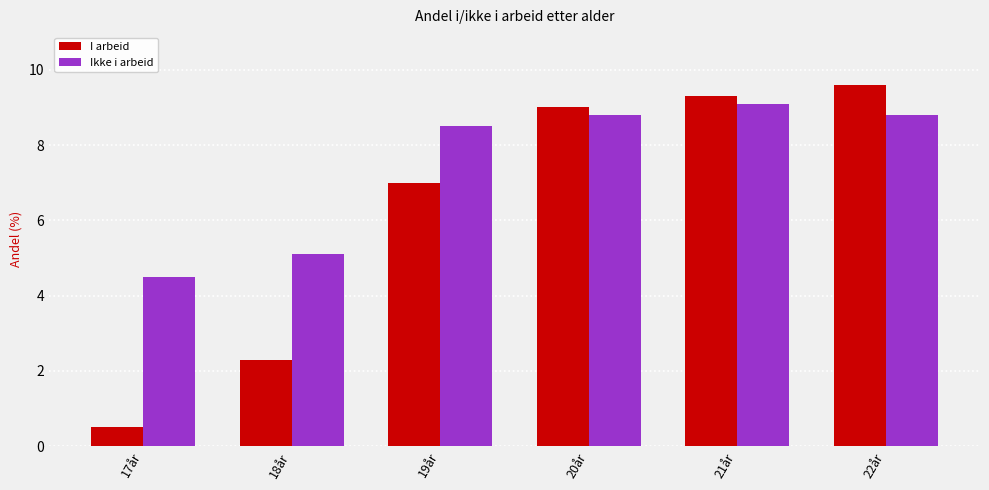

What is the value of the Ikke i arbeid bar at the 2nd from the left?

5.1